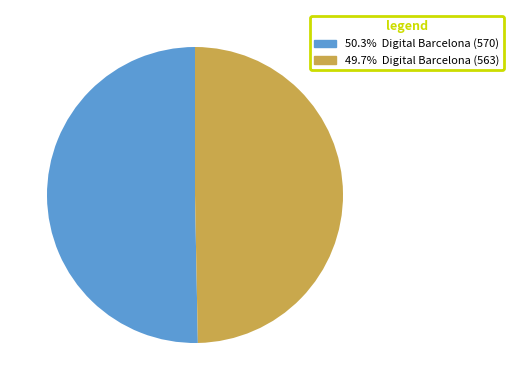

How many slices are in this pie chart?

2